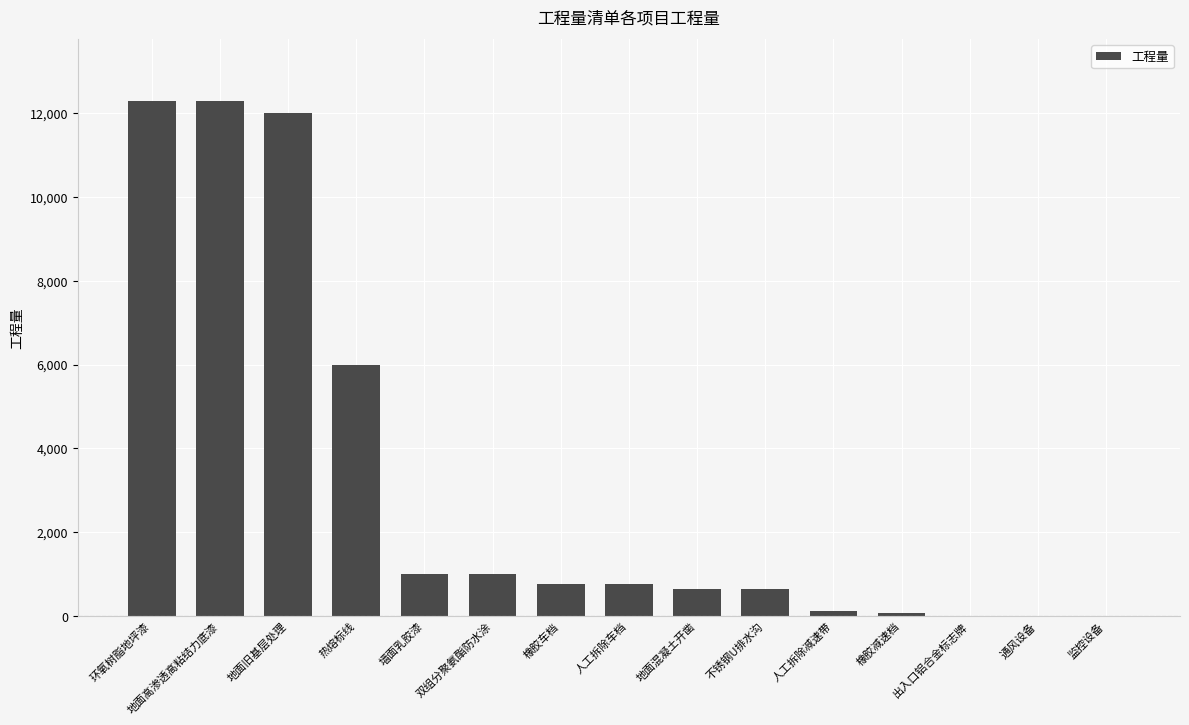

What is the maximum value shown in the chart?

12289